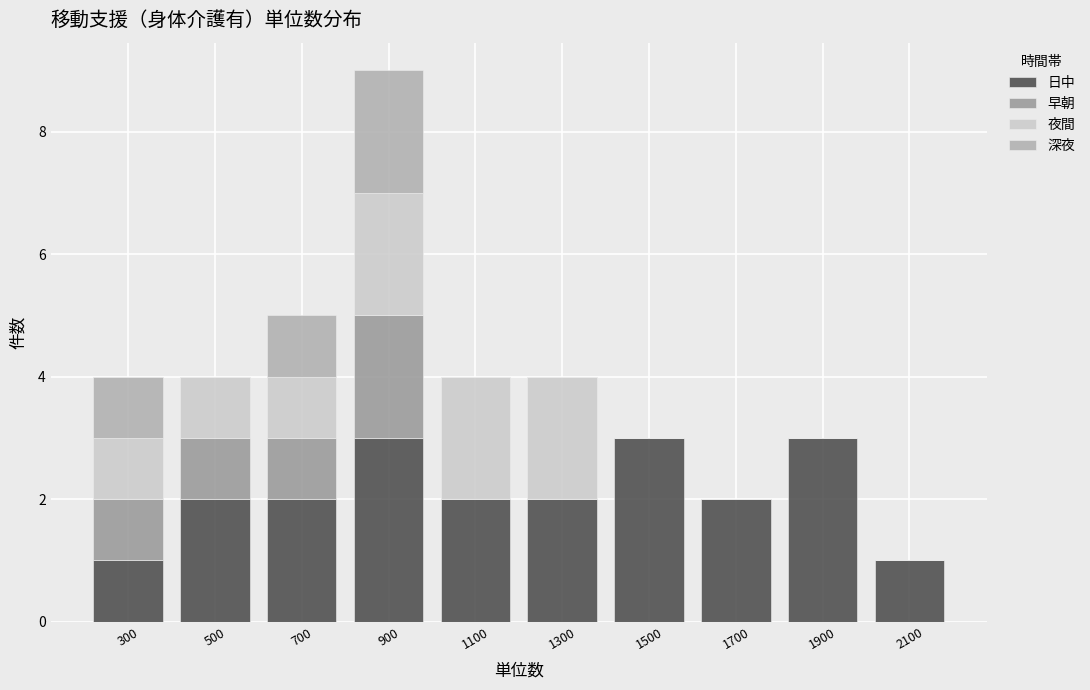

Which range on the x-axis has the tallest stacked bar (by total height)?

800 to 1000